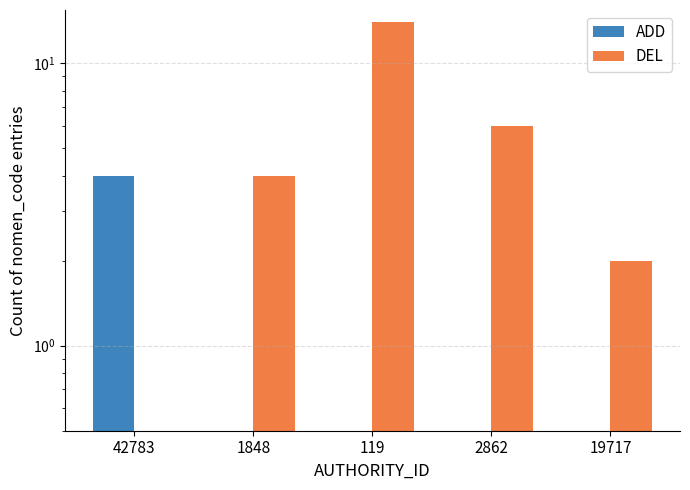

Rank the series by their maximum value, from highest to lowest.

DEL, ADD